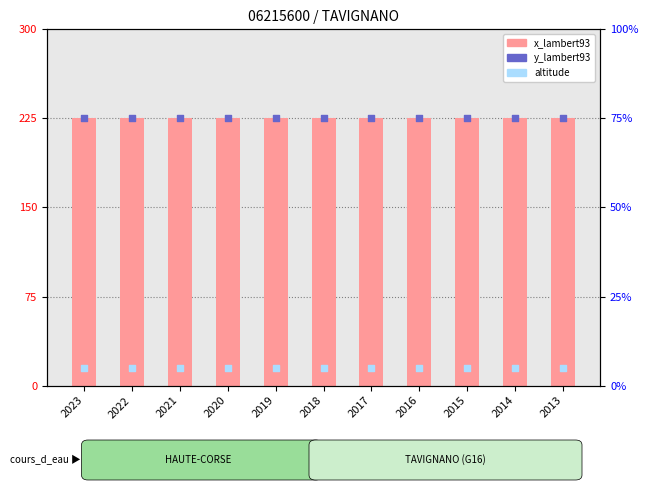

Which series has the largest Y range (max minus min)?

x_lambert93